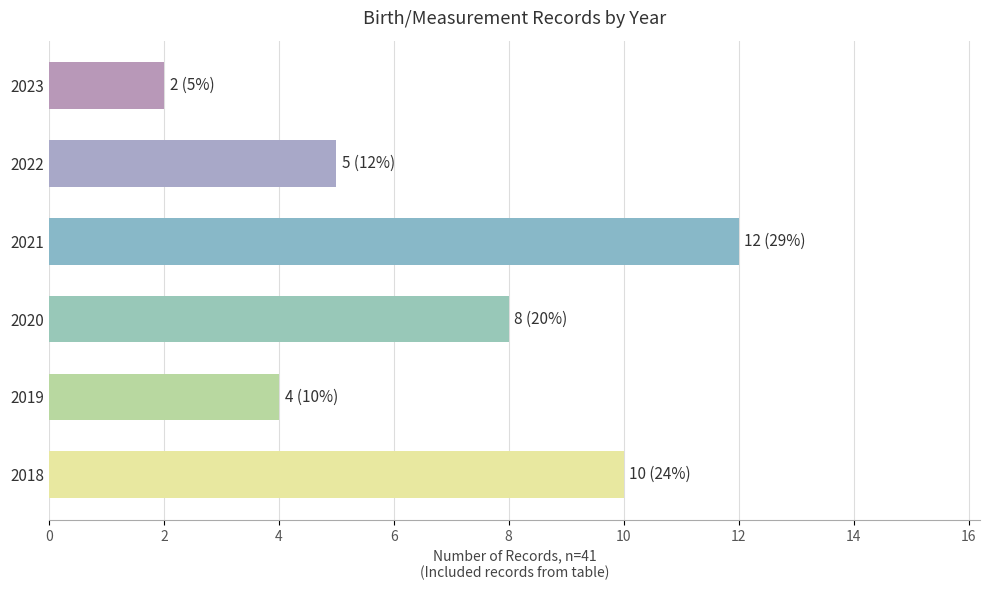

Which has a higher value, 2019 or 2018?

2018